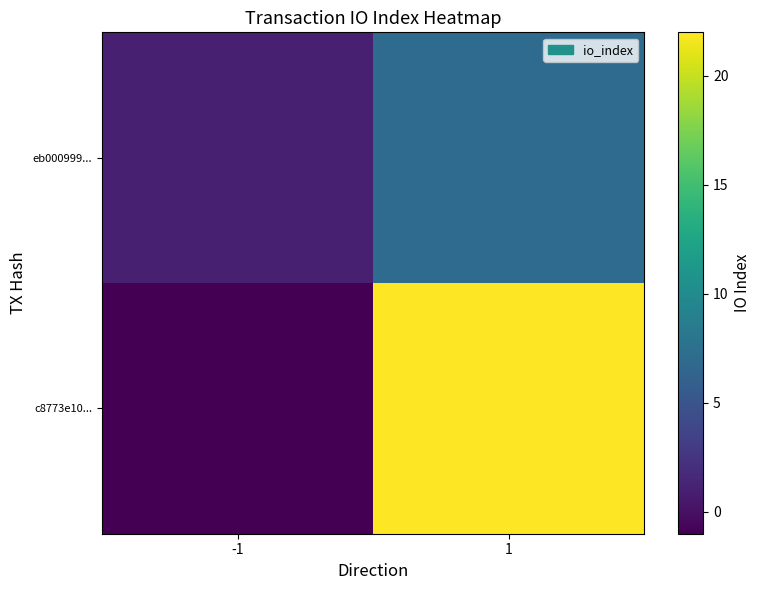

List the series in order of their peak value, highest first.

c8773e10..., eb000999...